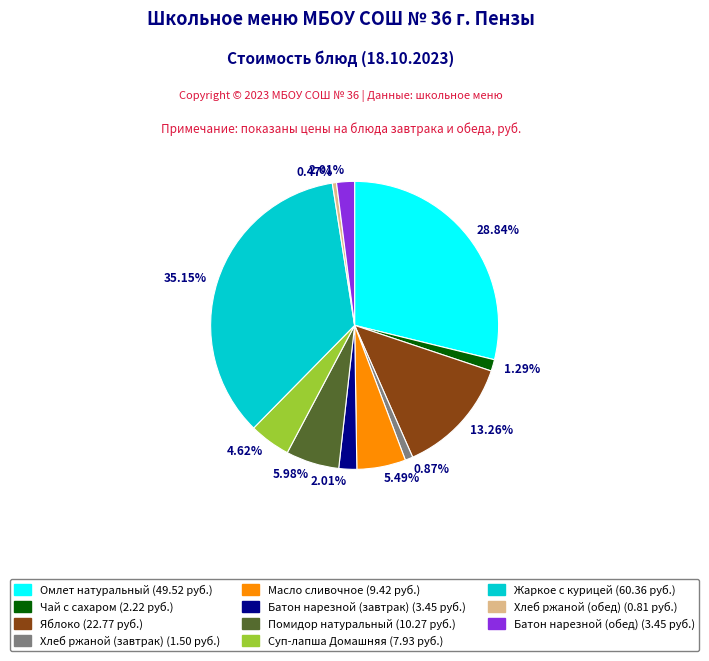

Is there any slice that represents more than half of the pie?

No